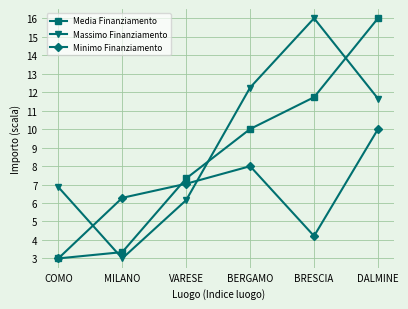

At which category is the sum across all series the highest?

DALMINE